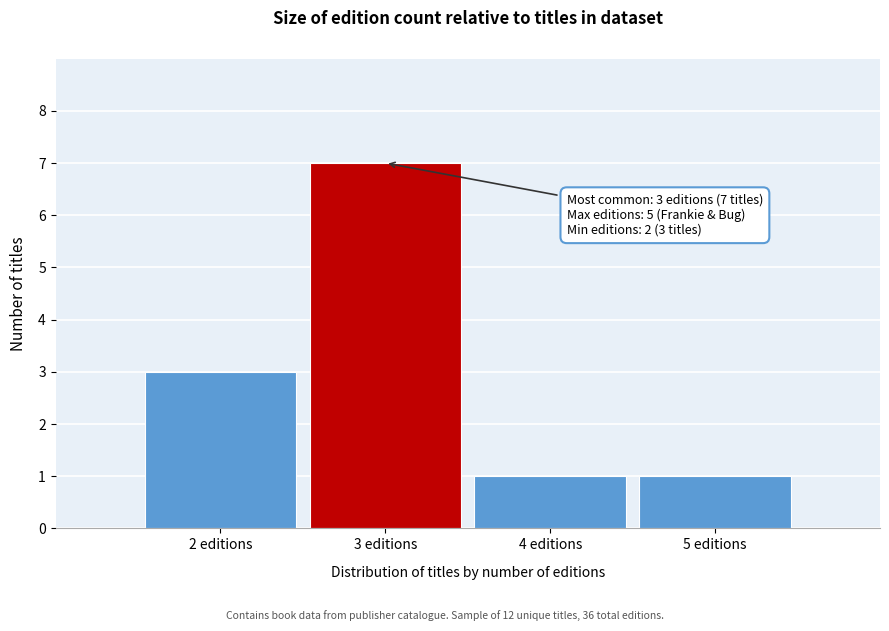

Which range on the x-axis has the tallest bar?

2.5 to 3.5